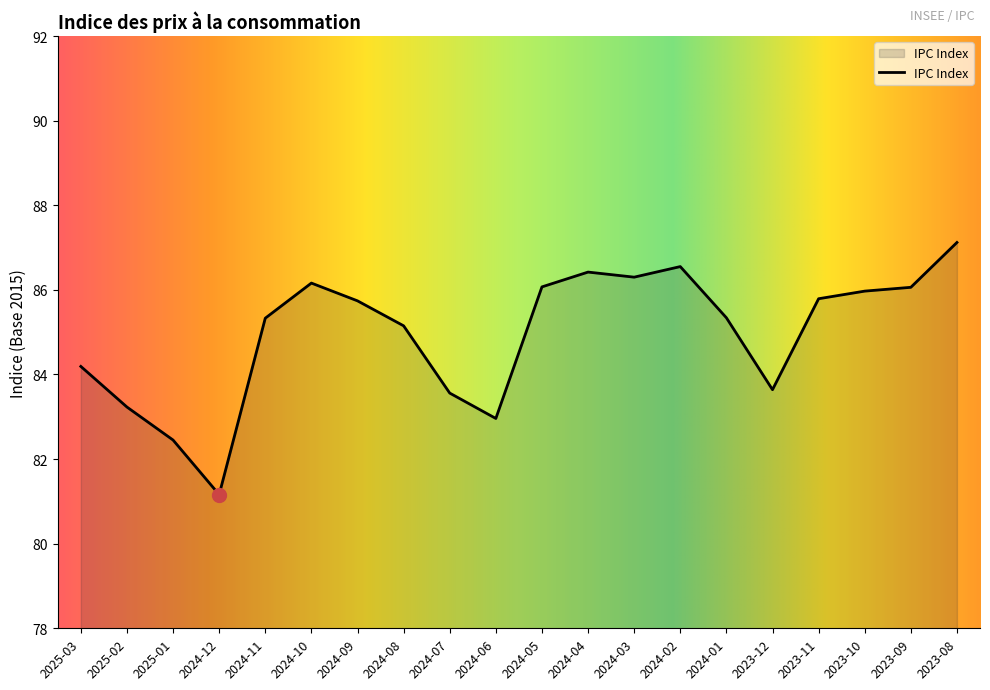

The value at 2024-01 is 133.8. True or false?

False